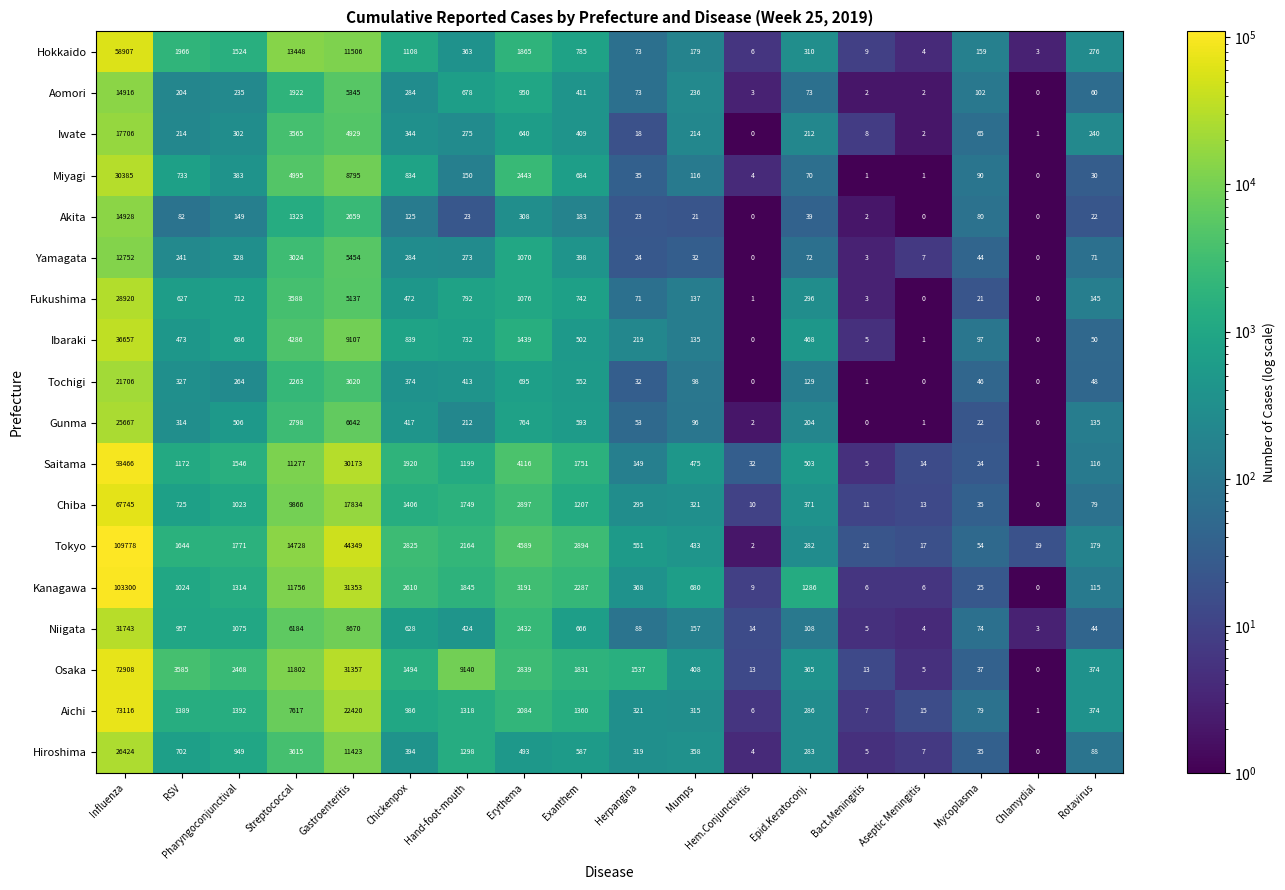

Where is Tochigi nearest to the value 10853?

Gastroenteritis